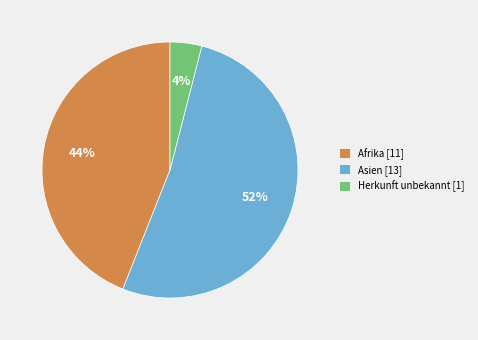

Rank the categories by value from lowest to highest.

Herkunft unbekannt [1], Afrika [11], Asien [13]